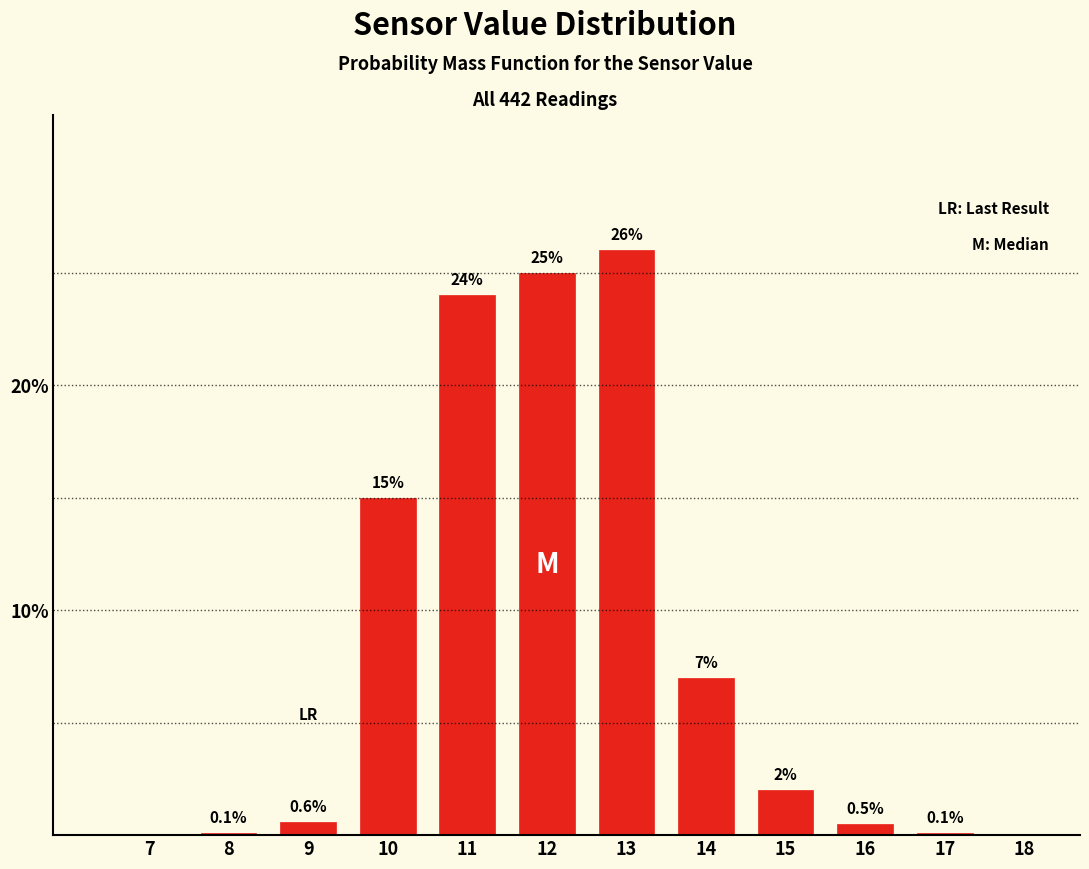

Reading left to right, extract all data points from this chart.

7=0.0	8=0.1	9=0.6	10=15.0	11=24.0	12=25.0	13=26.0	14=7.0	15=2.0	16=0.5	17=0.1